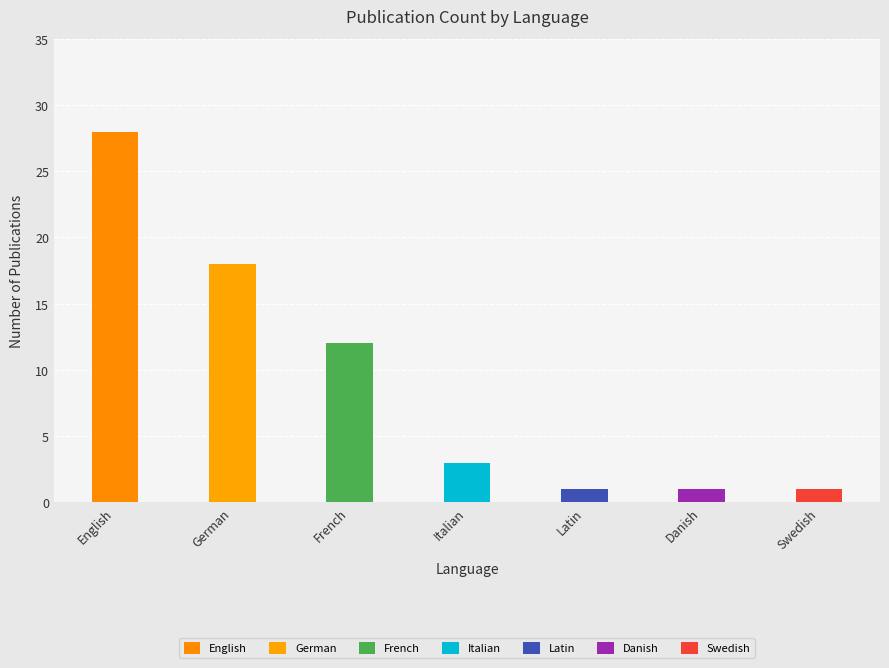

What position from the left is Danish?

6